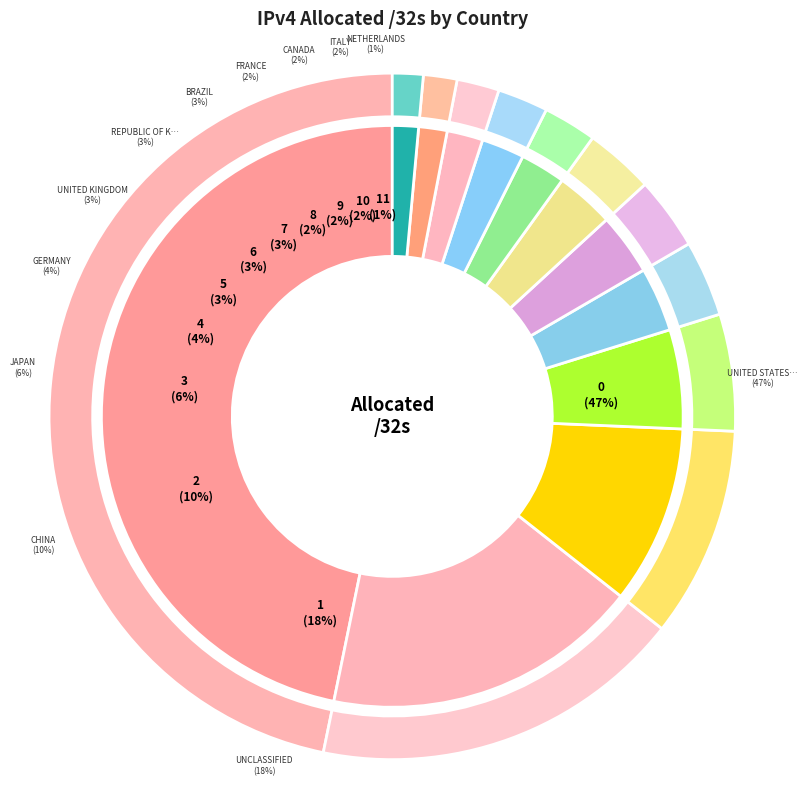

Do Netherlands and China together represent more than half of the pie?

No